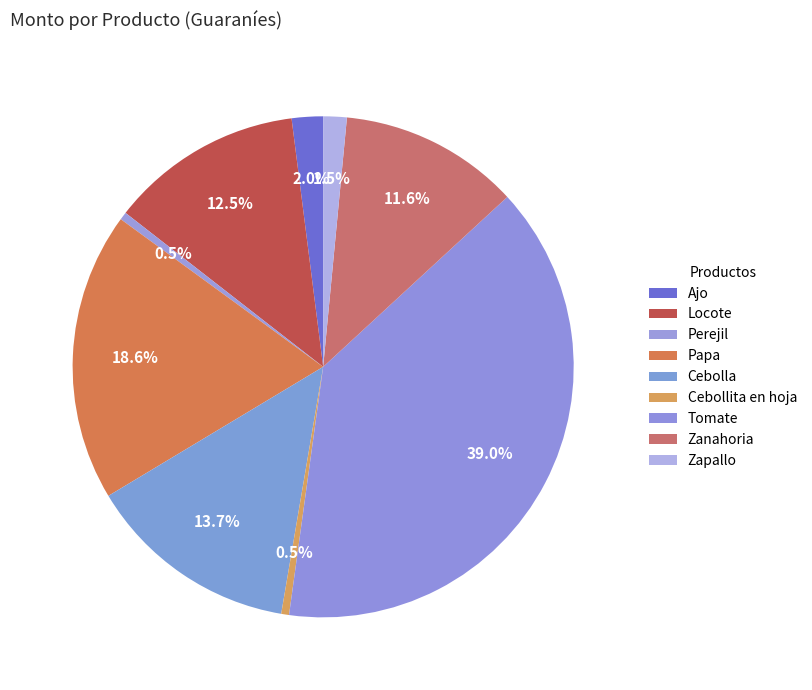

What is the ratio of the value at Locote to the value at Ajo?

6.2